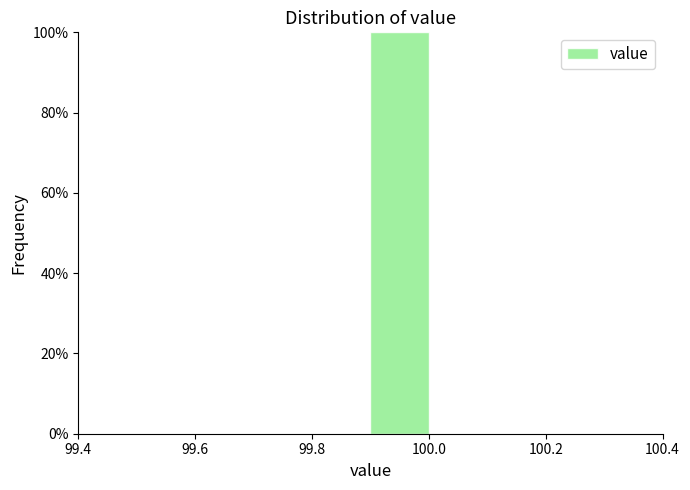

Reading left to right, list every bar in this chart as the range it spans on the x-axis followed by its height. The values are not printed on the chart, so give them approximately, as read against the axis.

99.4 to 99.5: 0
99.5 to 99.6: 0
99.6 to 99.7: 0
99.7 to 99.8: 0
99.8 to 99.9: 0
99.9 to 100.0: 100
100.0 to 100.1: 0
100.1 to 100.2: 0
100.2 to 100.3: 0
100.3 to 100.4: 0